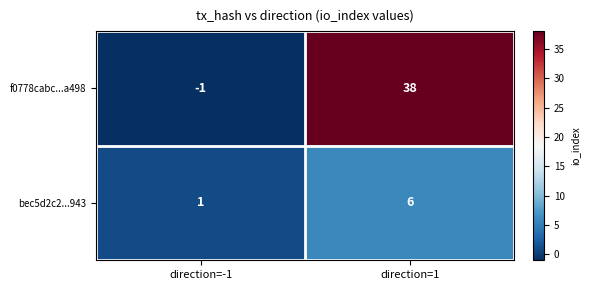

Reading left to right, extract all data points from this chart.

f0778cabc...a498: direction=-1=-1	direction=1=38
bec5d2c2...943: direction=-1=1	direction=1=6